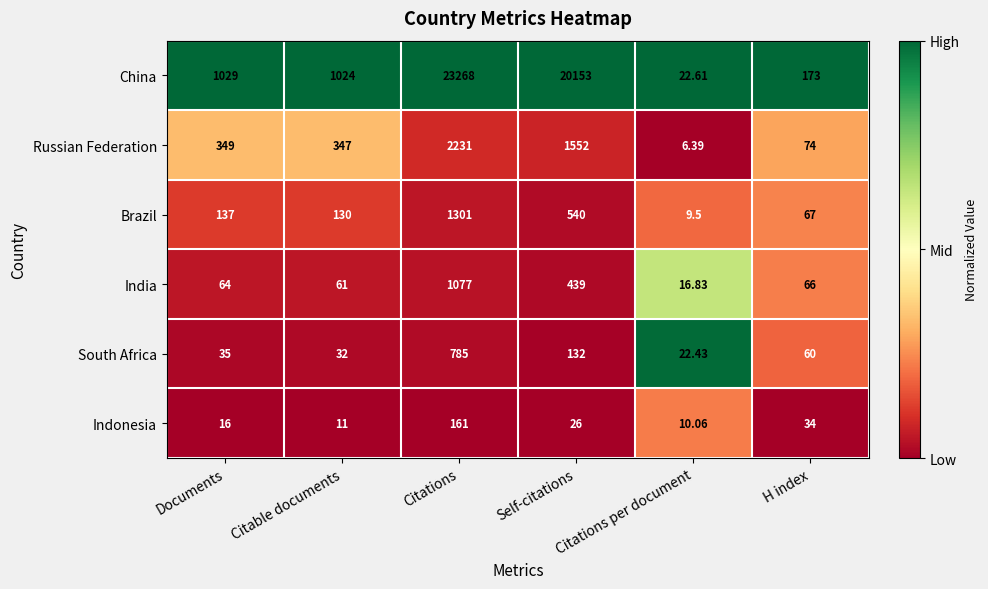

List the labels in order of China value, largest first.

Citations, Self-citations, Documents, Citable documents, H index, Citations per document